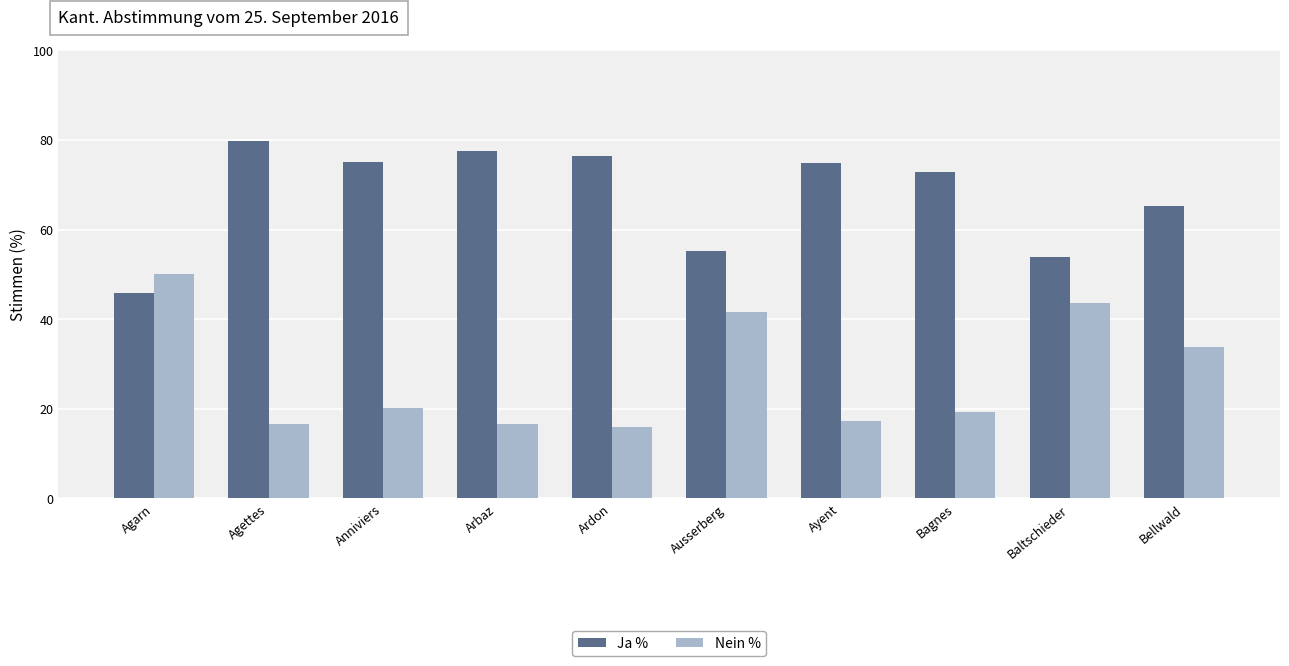

What is the smallest value displayed?

16.1